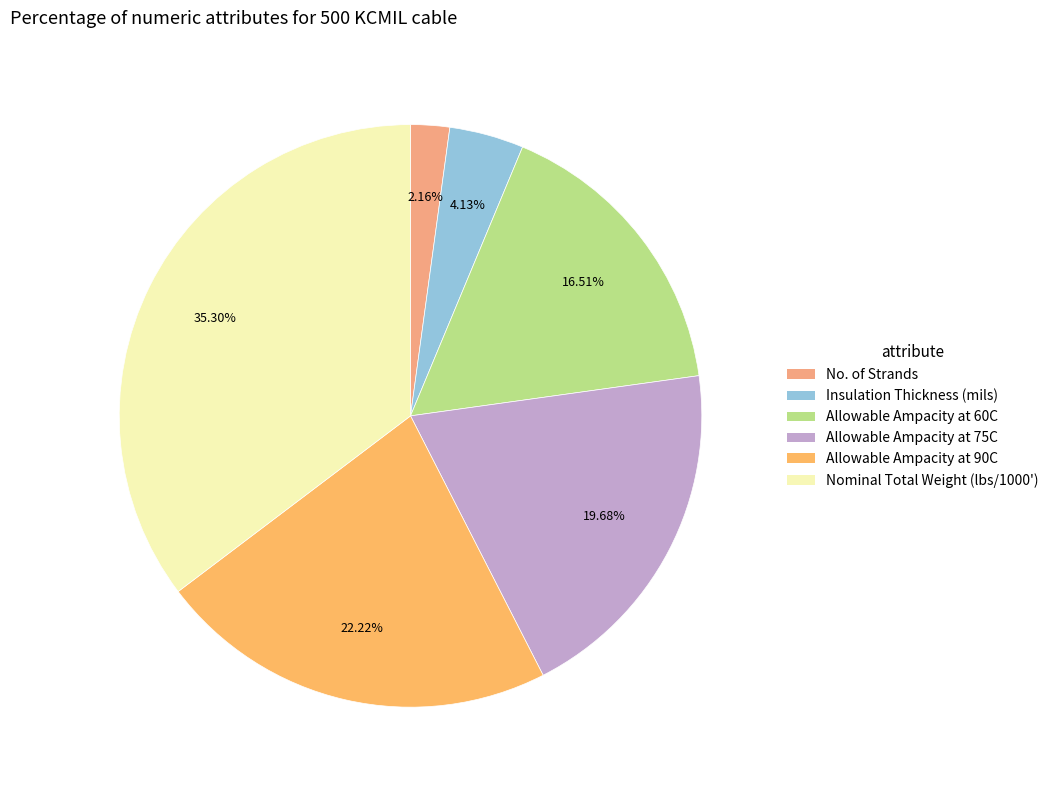

How many segments does this pie chart have?

6